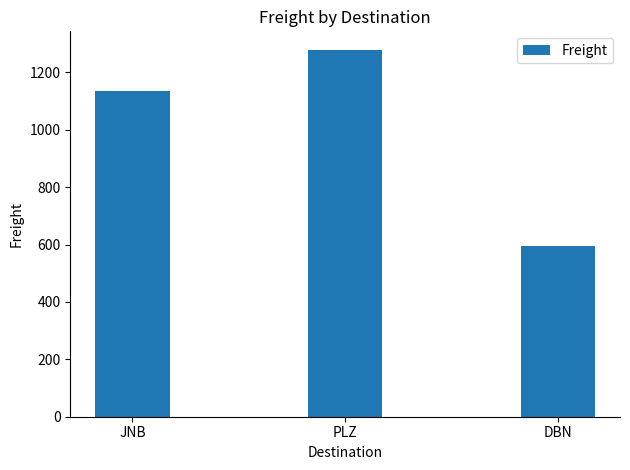

Reading right to left, what are all the values shown in this chart?

594.6	1279.3	1136.7